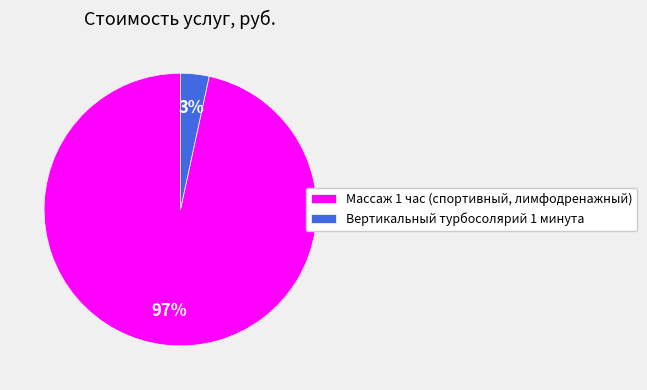

Which slice is the smallest?

Вертикальный турбосолярий 1 минута